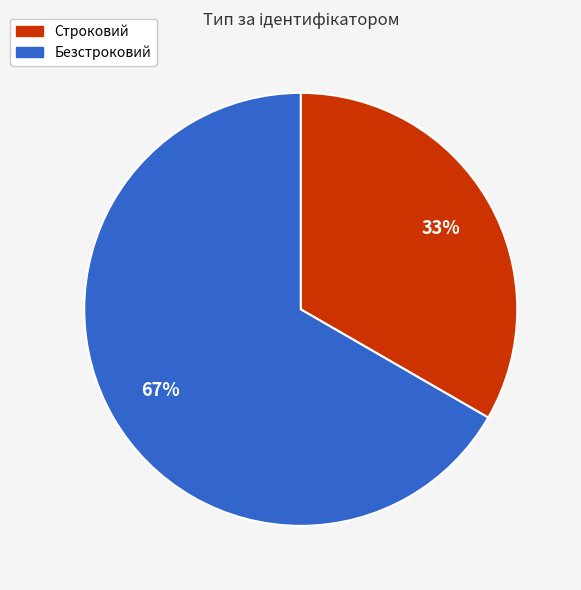

What is the smallest slice in the pie chart?

Строковий